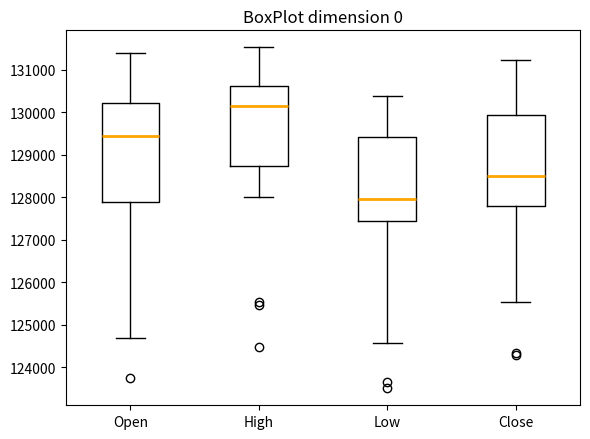

Which box is the tallest, from its lower edge to its upper edge?

Open